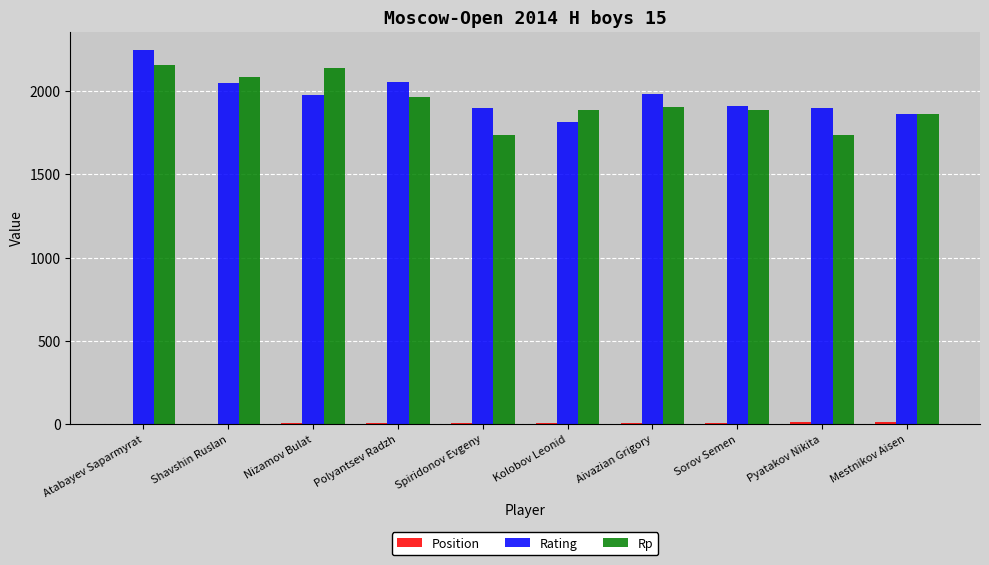

Is the value of Rp at Sorov Semen greater than the value of Rating at Sorov Semen?

No